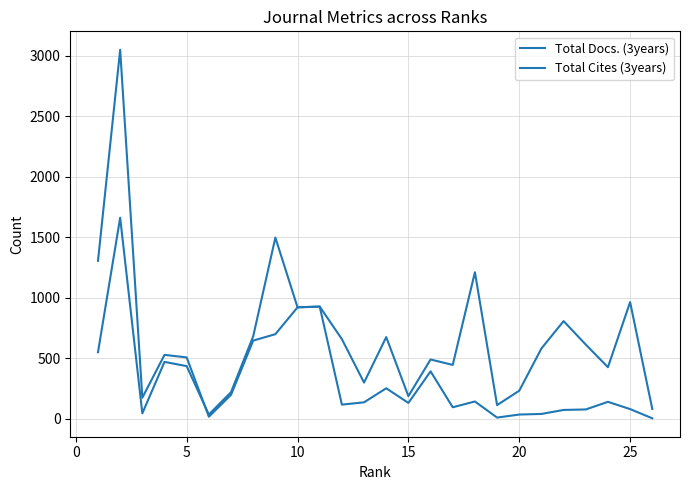

Which series has the widest spread of values?

Total Cites (3years)